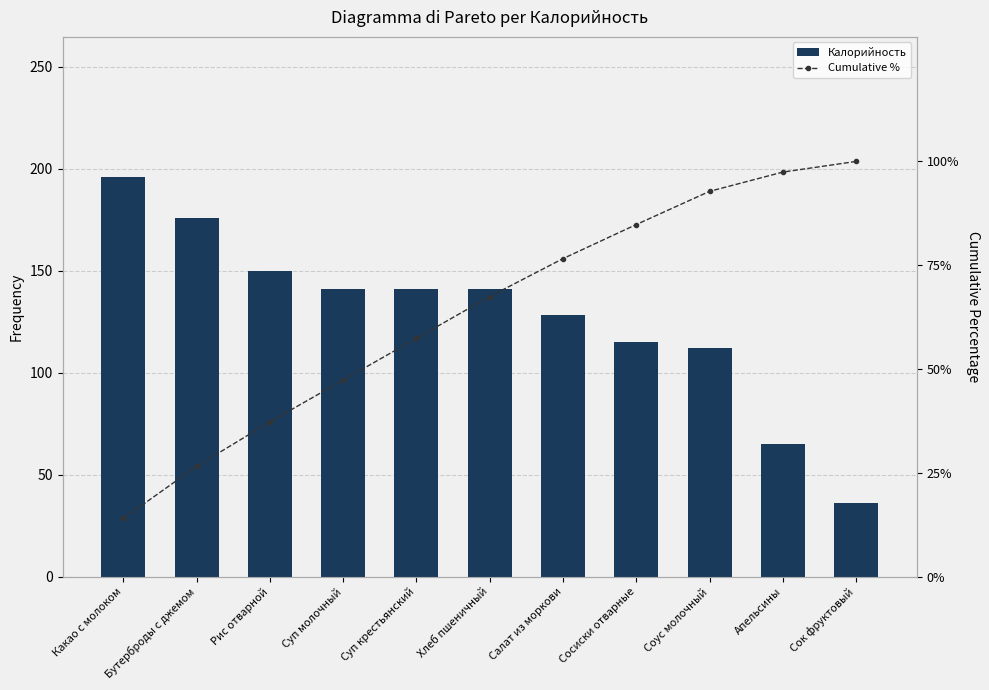

What is the difference between the maximum and minimum values in the Калорийность series?

160.0